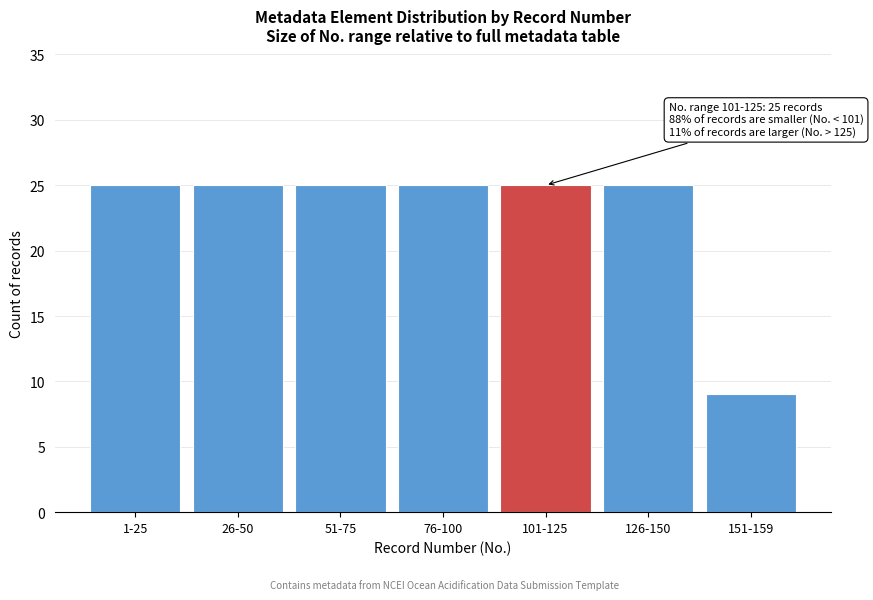

Reading left to right, list all the values displayed in this chart.

1-25=25	26-50=25	51-75=25	76-100=25	101-125=25	126-150=25	151-159=9